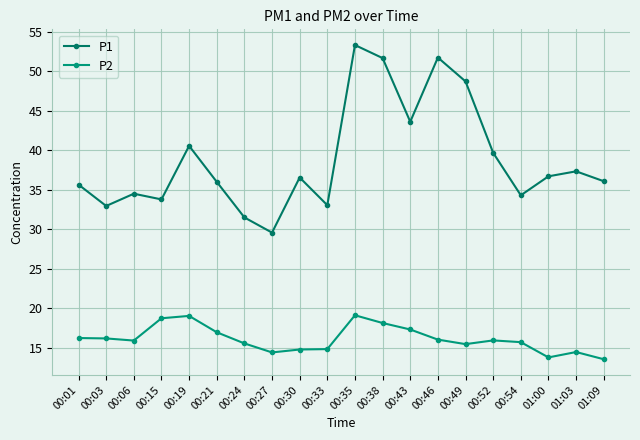

What is the total value across all series at 00:24?

47.1